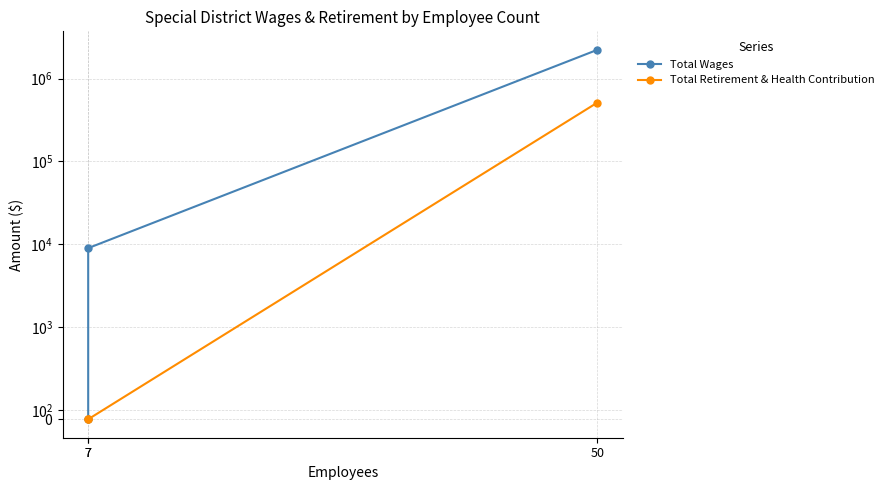

Is it true that Total Wages equals -966749 at 7?

False